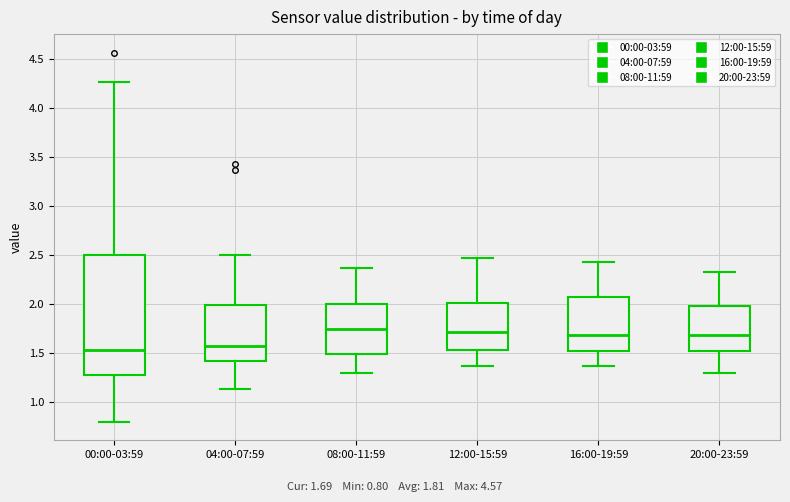

Which box is the tallest, from its lower edge to its upper edge?

00:00-03:59